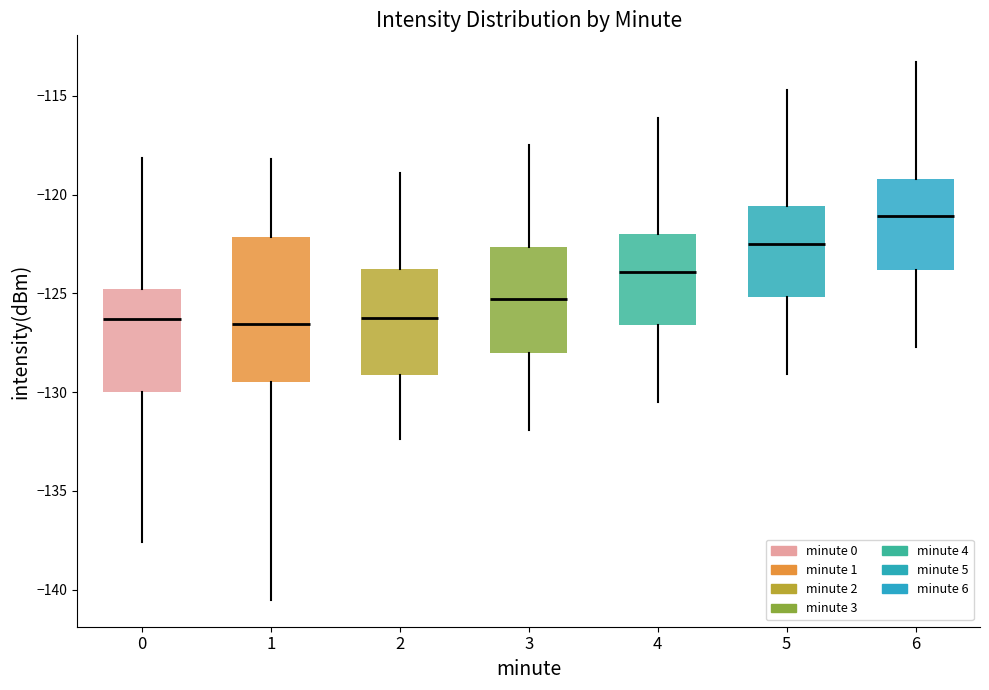

Where does the median line of the box at x = 5 sit on the y-axis? The values are not printed on the chart, so give them approximately, as read against the axis.

-122.5